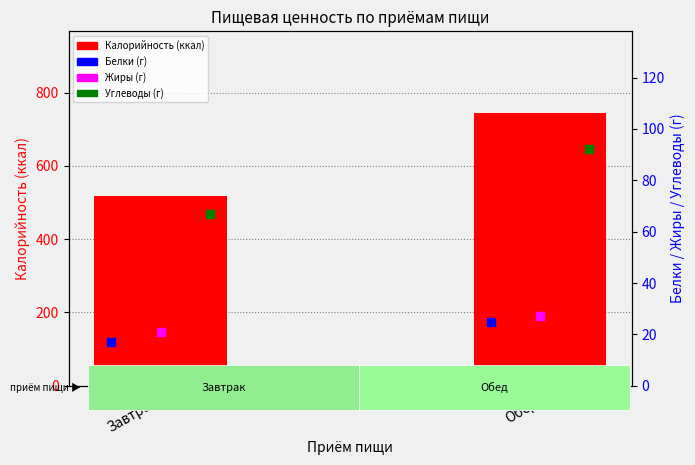

Which series contains the lowest Y value?

Белки